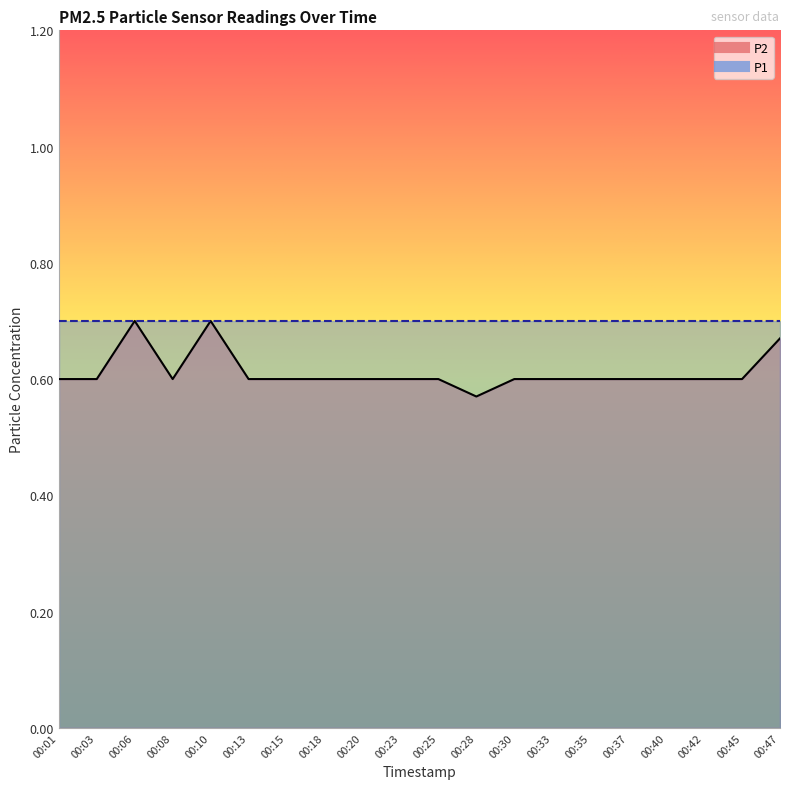

What is the greatest value displayed?

0.7